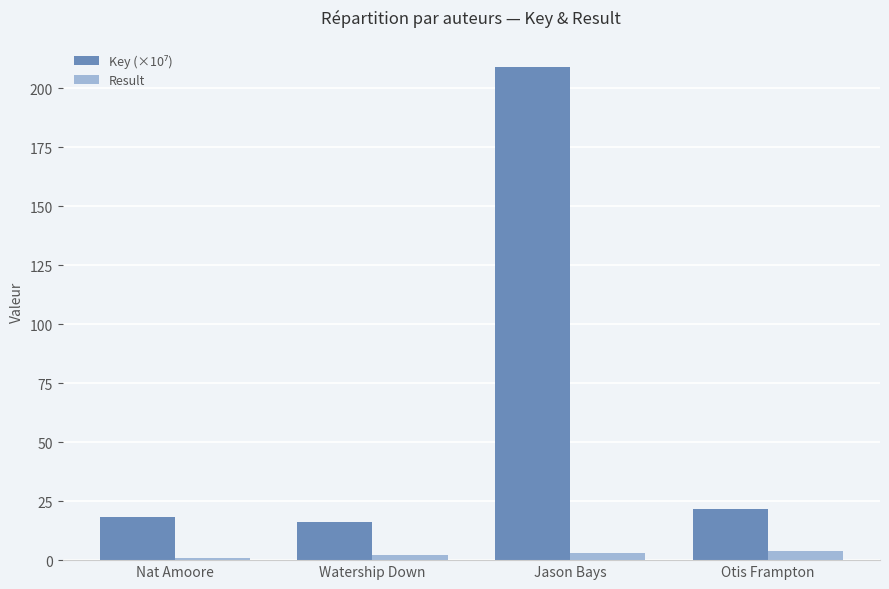

What is the sum of all Result values?

10.0